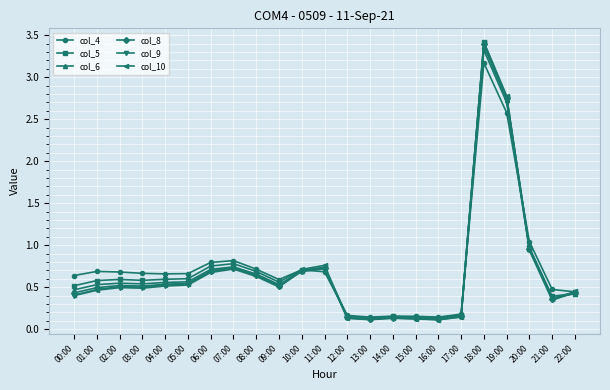

What is the difference between the col_9 values at 21:00 and 18:00?

3.0